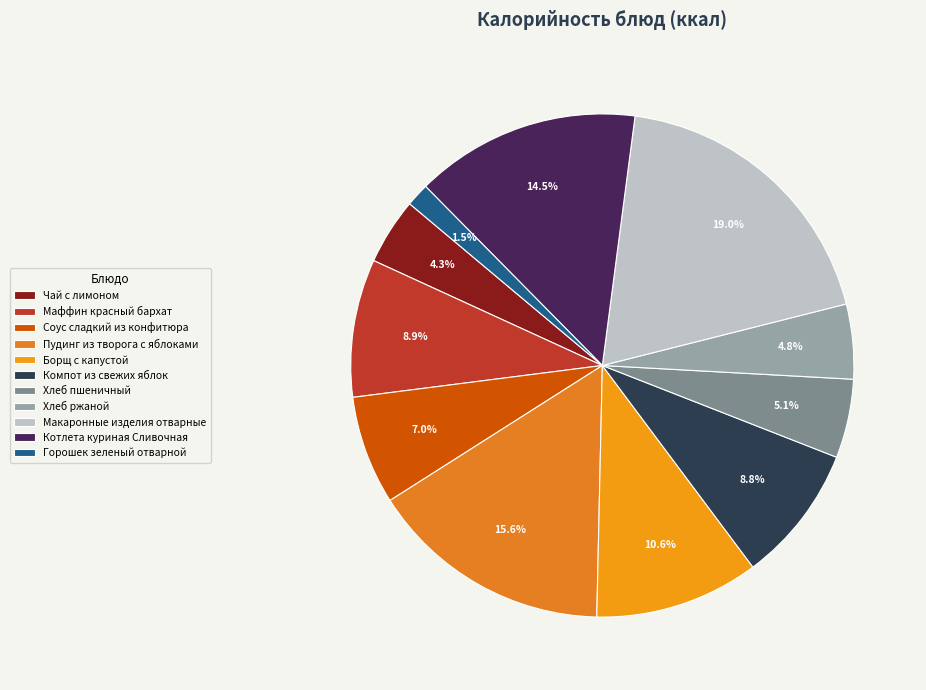

To the nearest percent, what is the combined percentage of Макаронные изделия отварные and Чай с лимоном?

23%